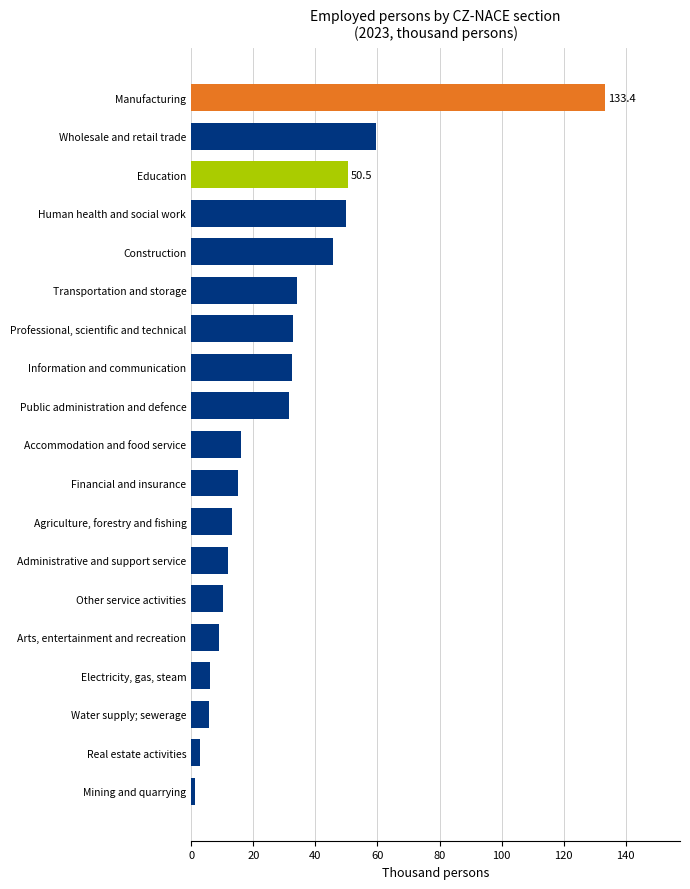

The value at Accommodation and food service is 16.1. True or false?

True